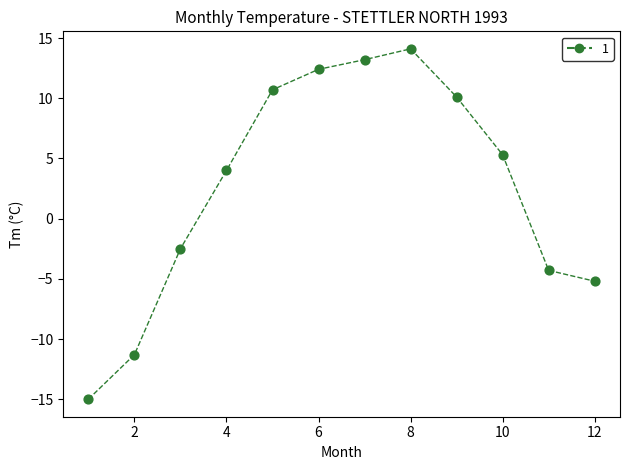

What is the range of Y values (max minus min)?

29.1